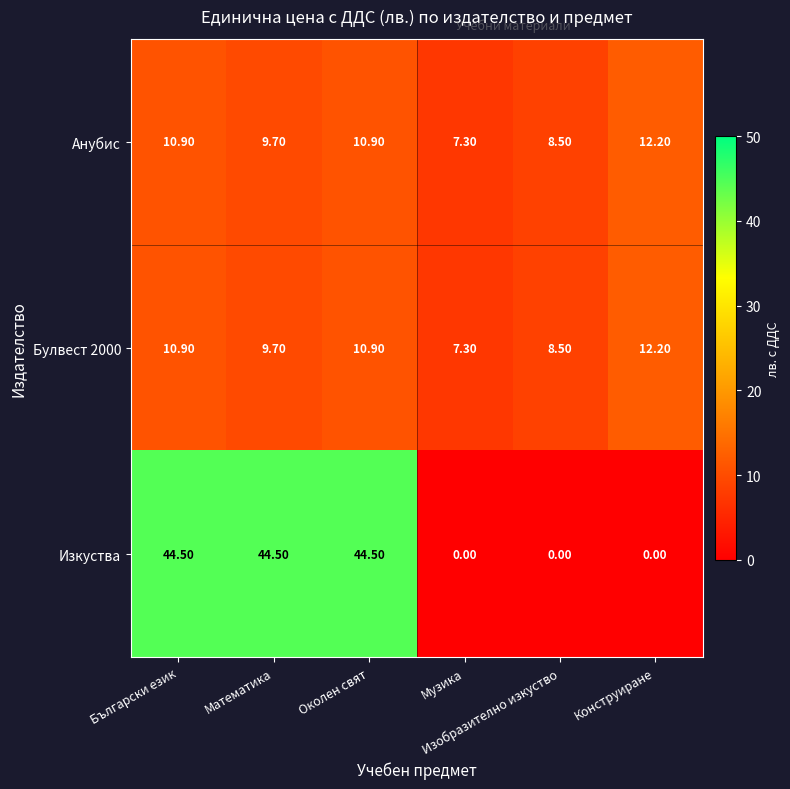

Which series has the largest total across all categories?

Изкуства